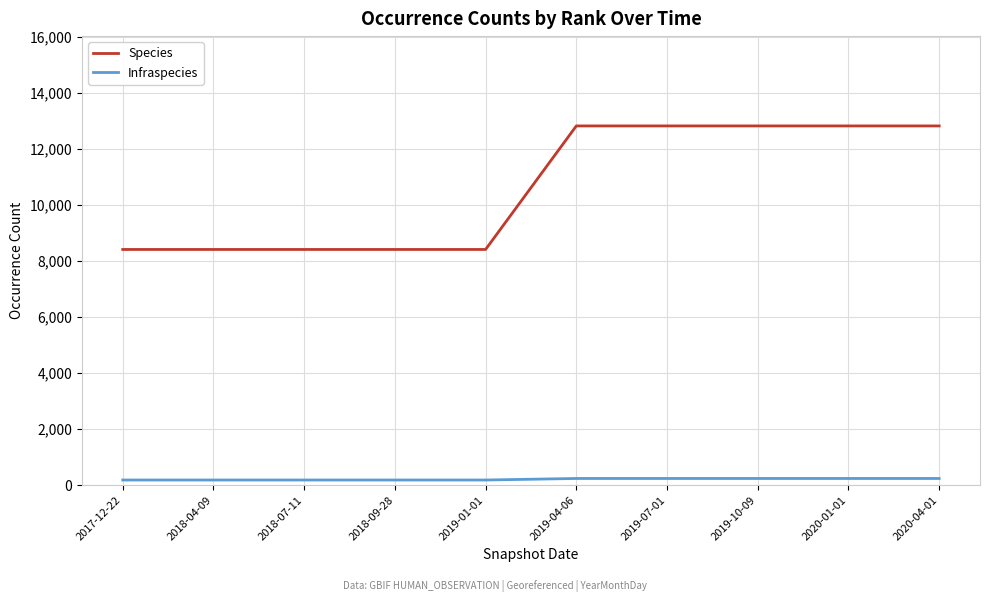

Does the chart display data point markers on the line(s)?

No